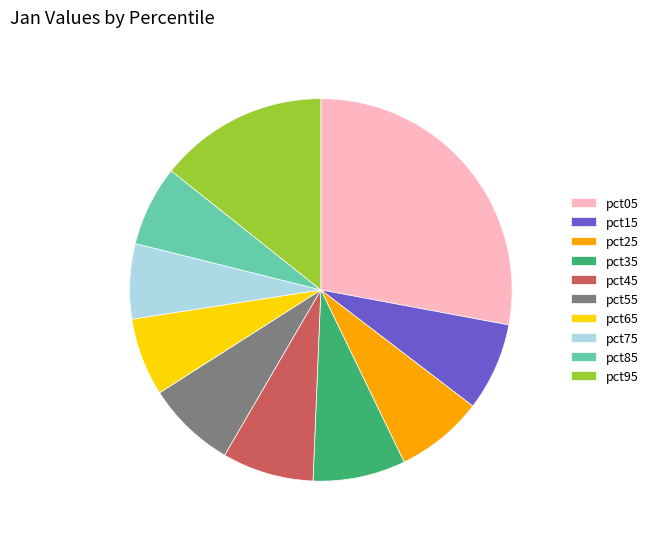

Between pct25 and pct75, which is larger?

pct25